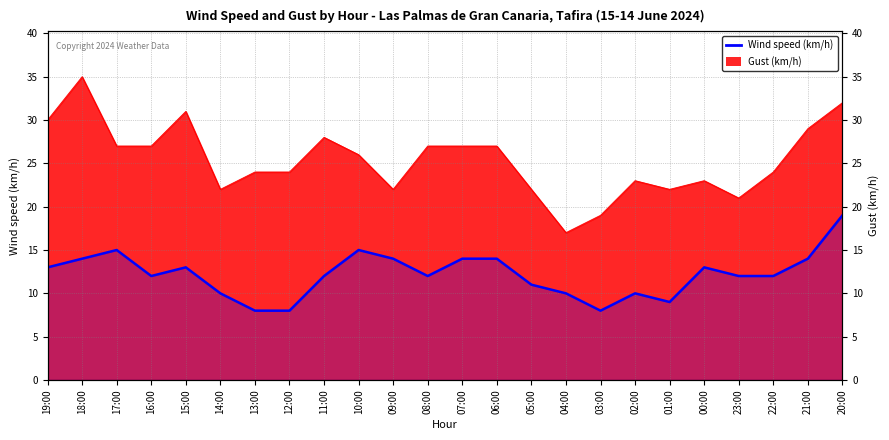

Does the chart display data point markers on the line(s)?

No